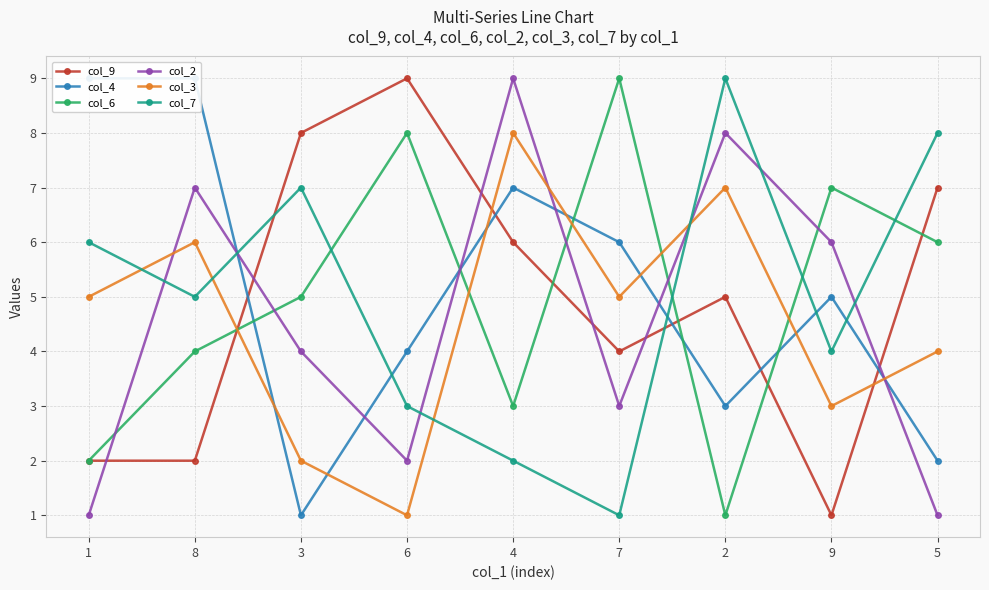

What is the label of the 8th point from the left?

9